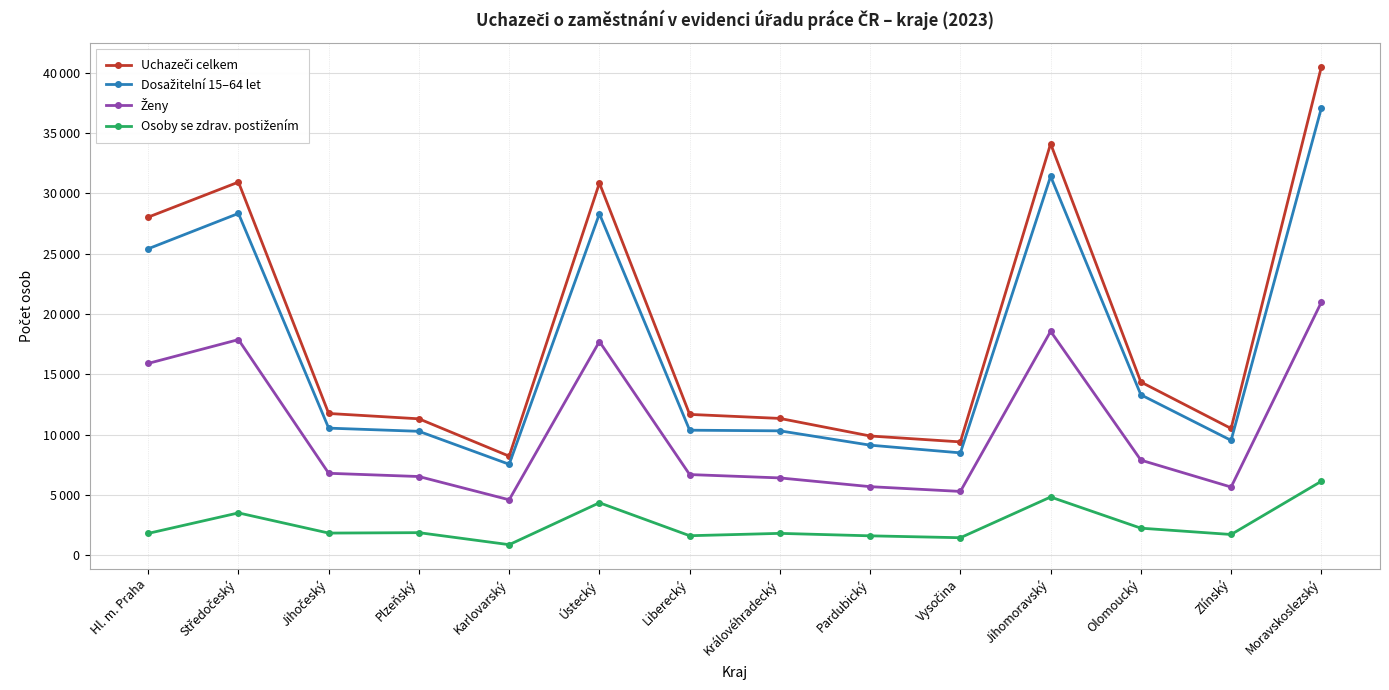

What position from the right is Pardubický?

6